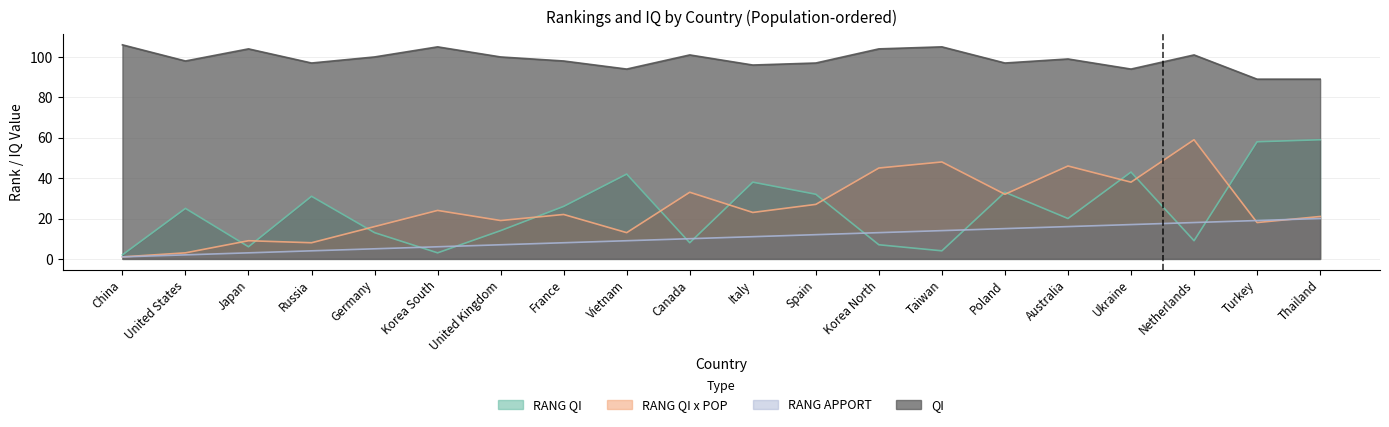

What is the average value of the RANG APPORT series?

10